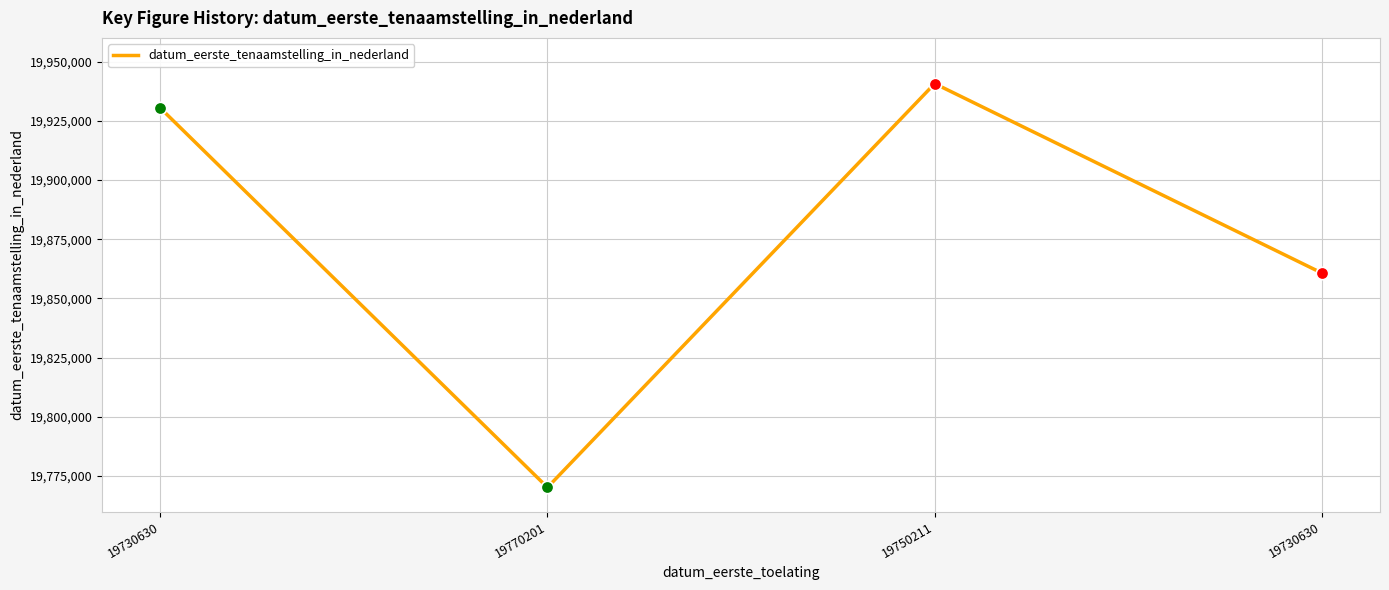

What is the ratio of the value at 19750211 to the value at 19770201?

1.0